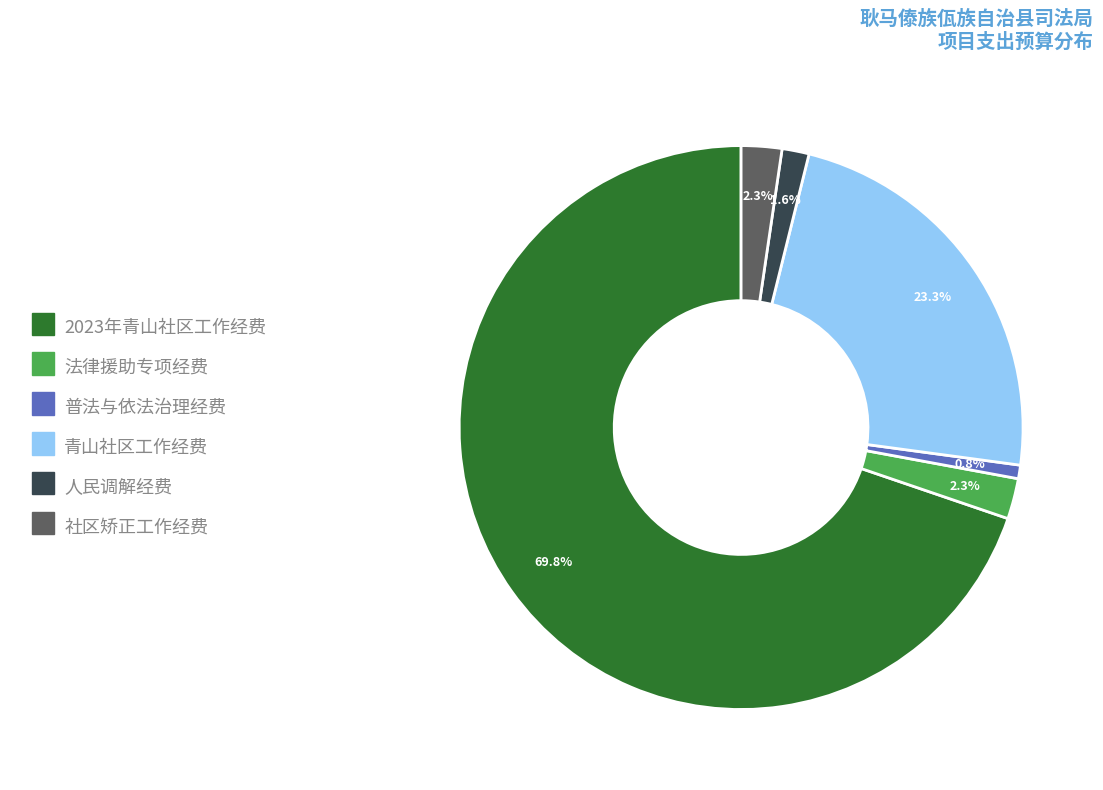

The 社区矫正工作经费 slice represents 16% of the pie. True or false?

False